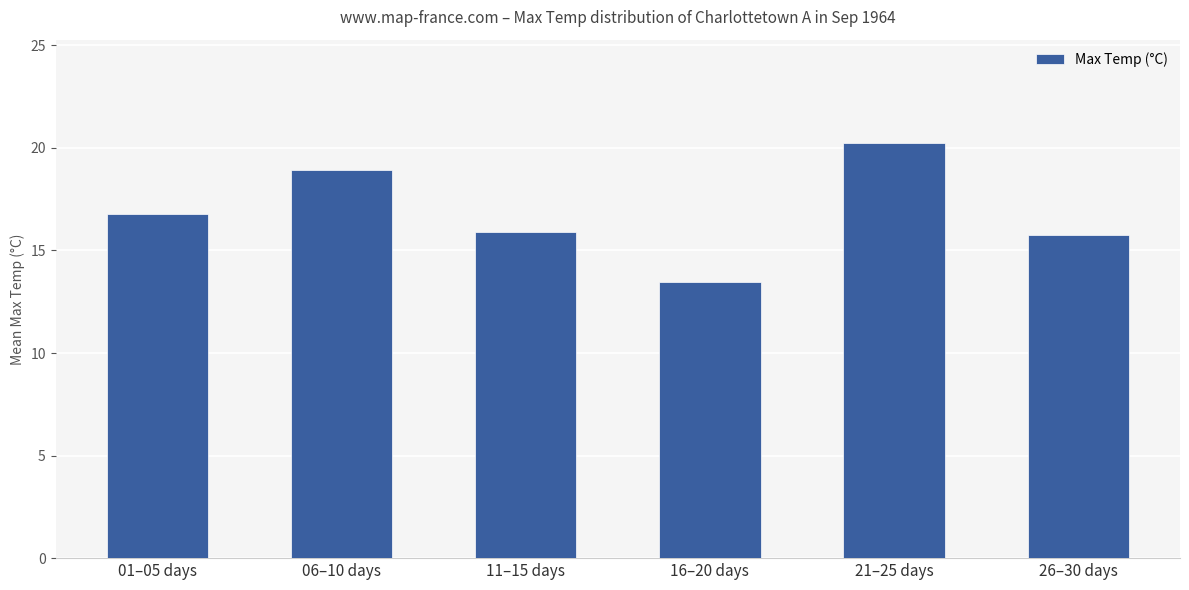

Between 01–05 days and 21–25 days, which is larger?

21–25 days